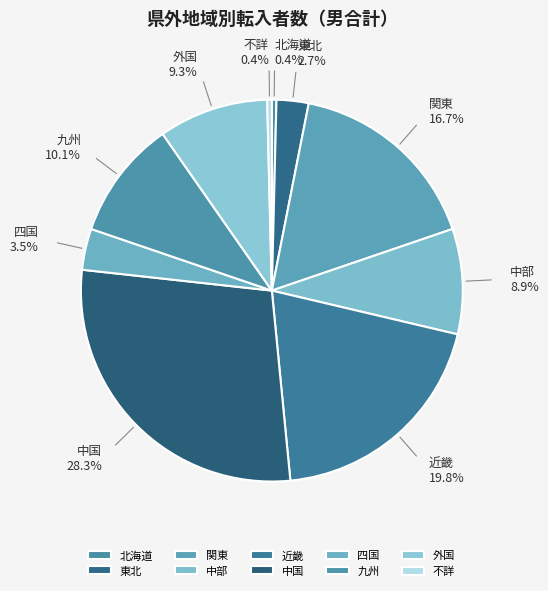

Does 北海道 represent more than half of the total?

No